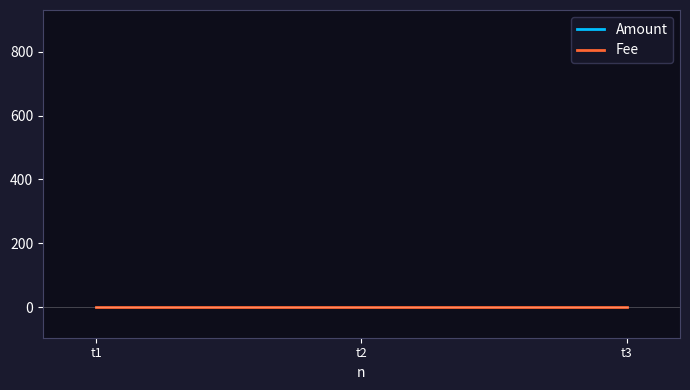

Rank the series by their maximum value, from highest to lowest.

Amount, Fee